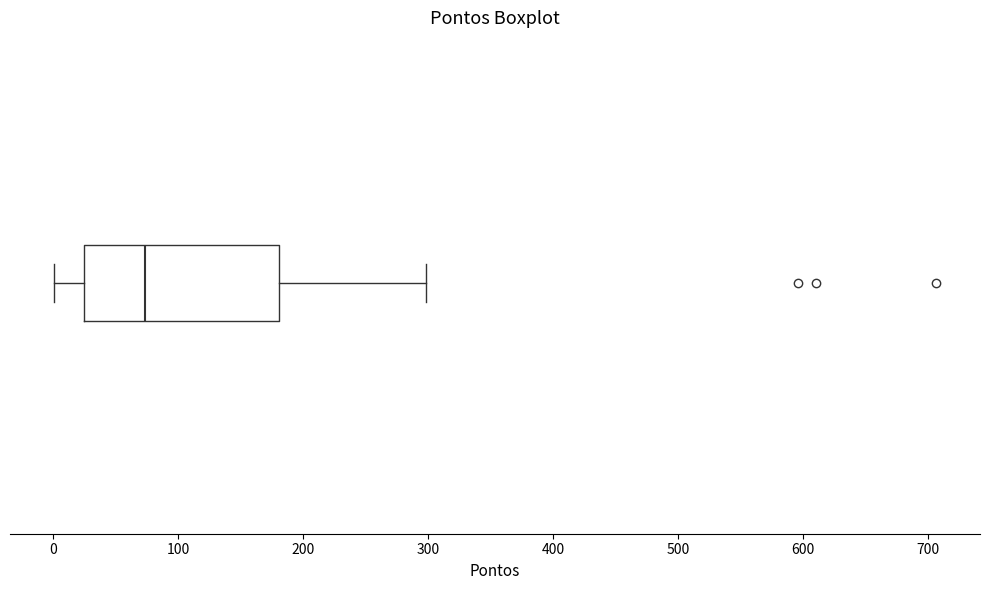

Read this box plot against the x-axis: the position of the median line, the range covered by the box, and the ends of both whiskers. The values are not printed on the chart, so give them approximately, as read against the axis.

median 70, box 20 to 180, whiskers 0 to 300